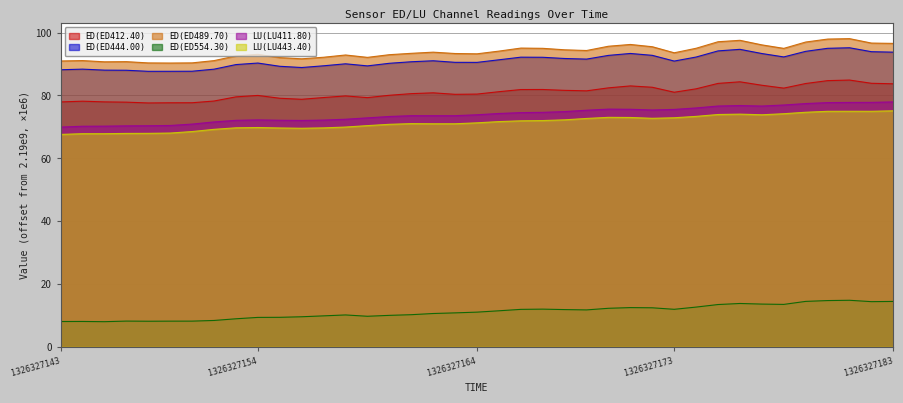

Which has a higher value, 1326327183 or 1326327152?

1326327183